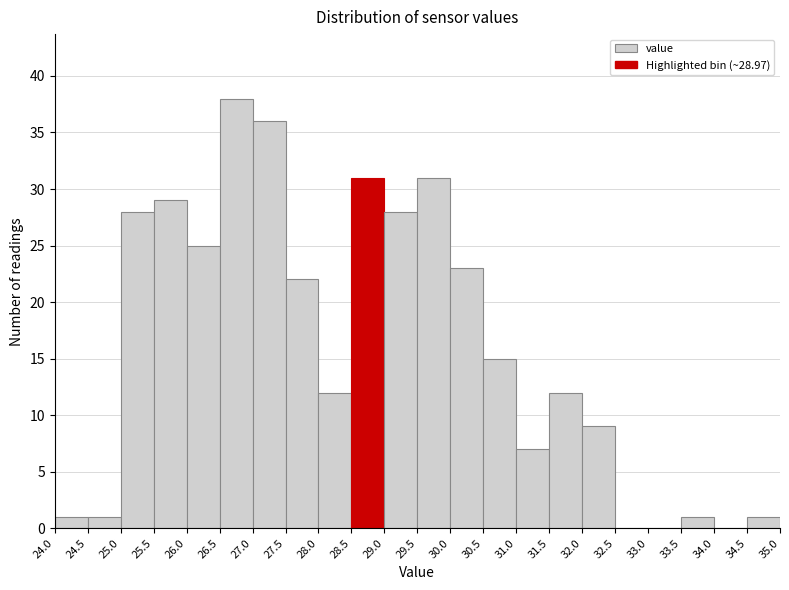

Which range on the x-axis has the tallest bar?

26.5 to 27.0